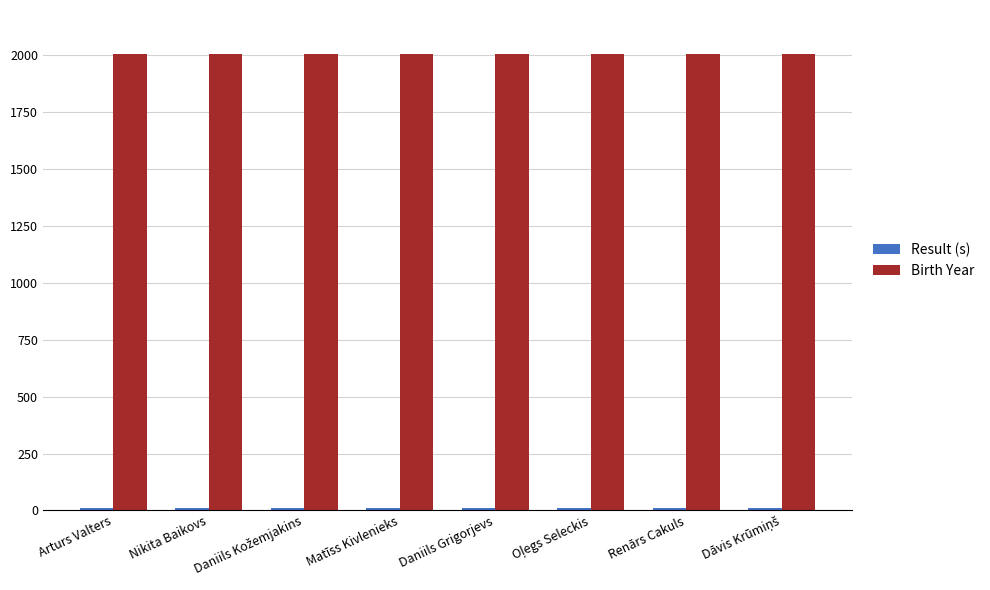

What is the sum of all Birth Year values?

16057.0